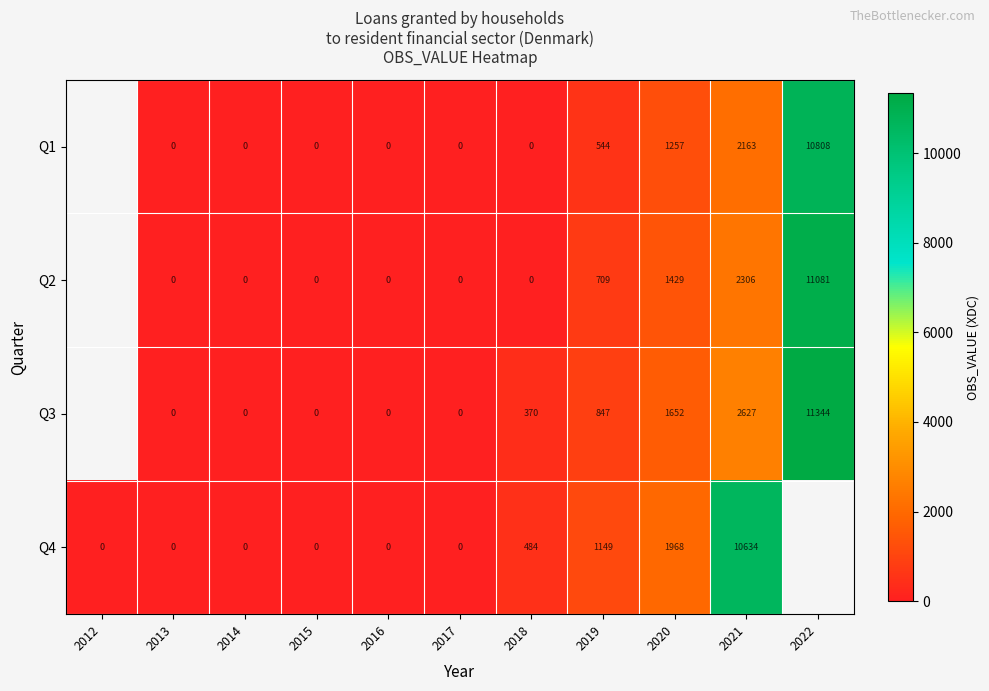

Between 2019 and 2020, which series saw the biggest shift?

Q4